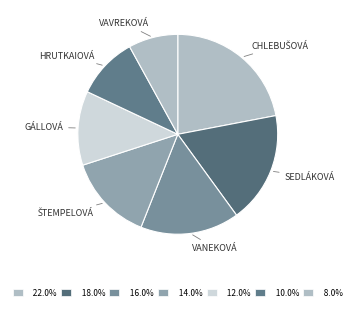

To the nearest percent, what is the average slice percentage?

14%